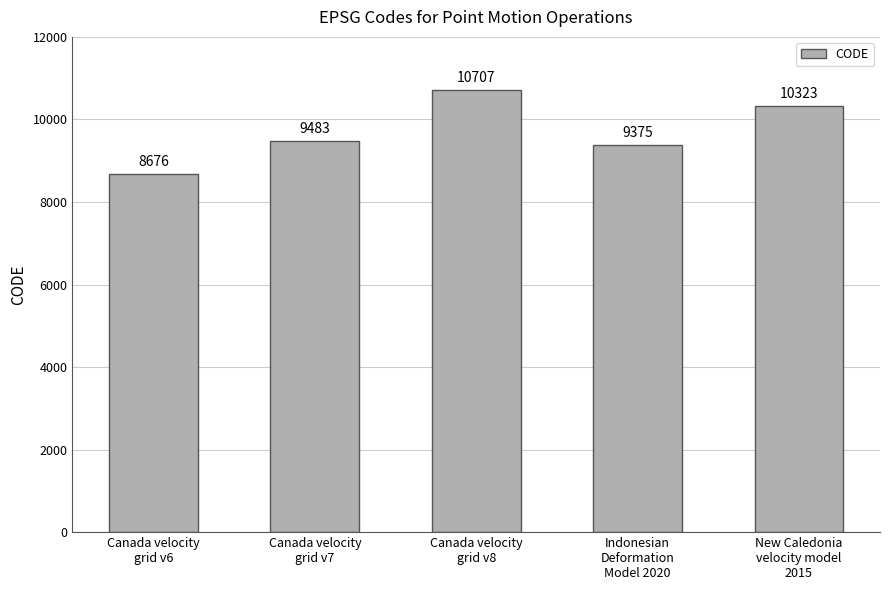

What is the change in value from Canada velocity
grid v7 to New Caledonia
velocity model
2015?

+840